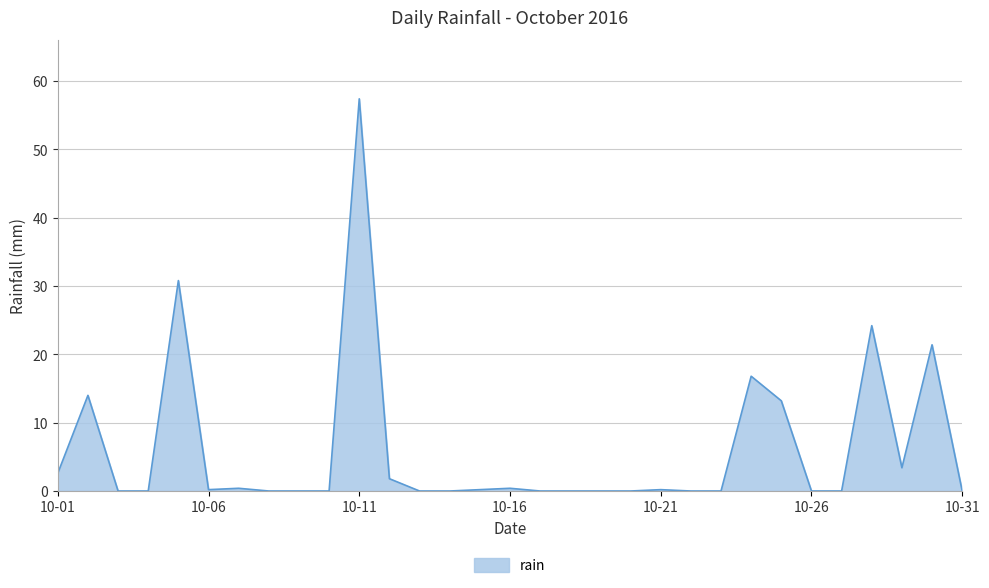

What is the difference between the maximum and minimum values?

57.4